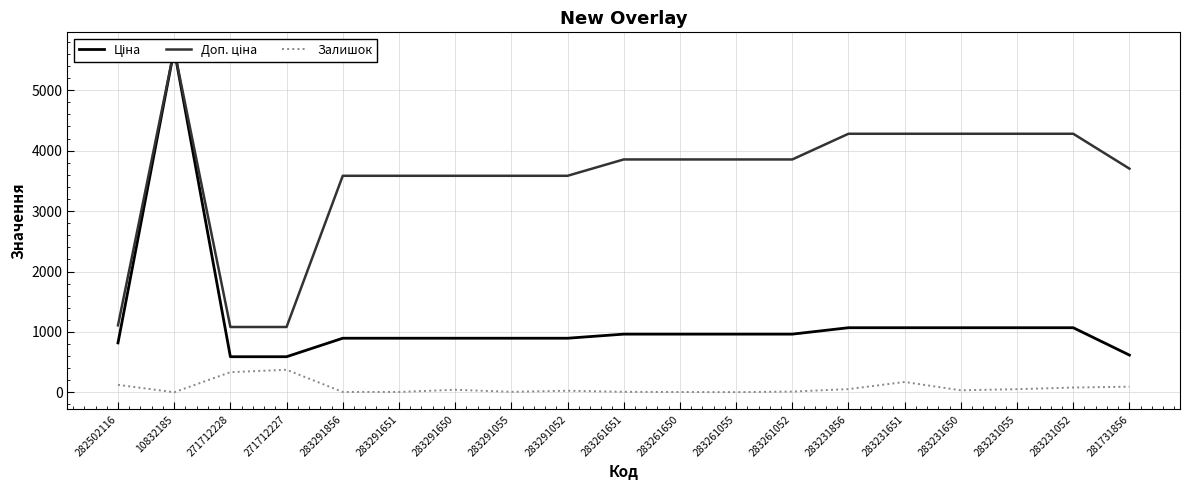

Count the number of data series in this chart.

3